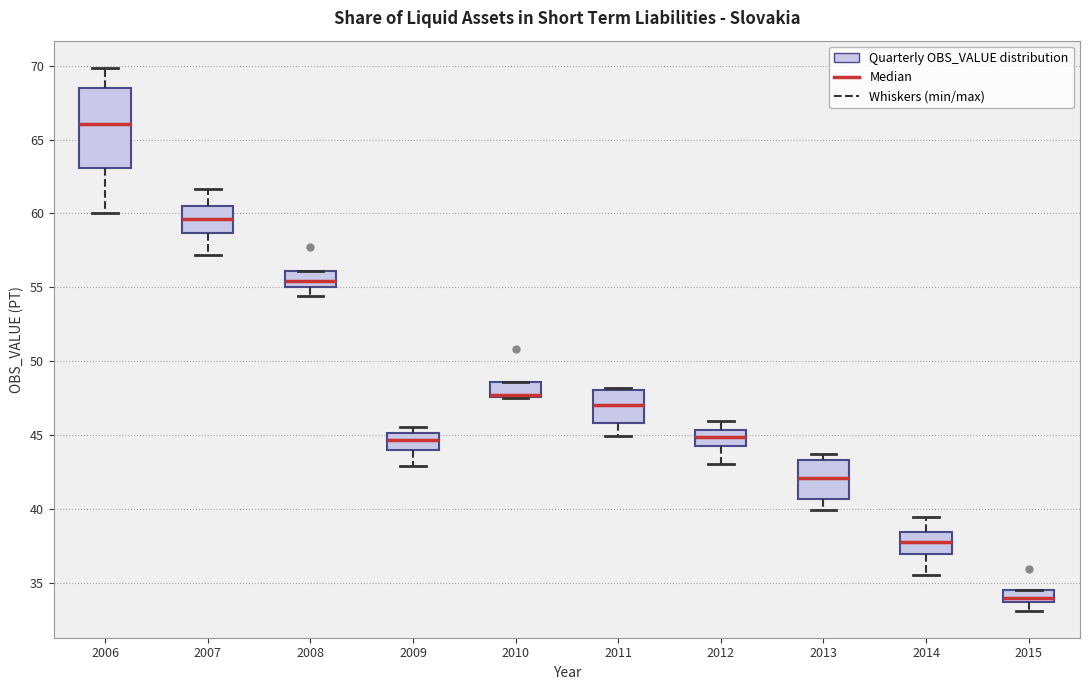

Reading left to right, transcribe this box plot: for each box, give where its median line is, the range the box spans, and where its two whiskers end, as read against the y-axis. The values are not printed on the chart, so give them approximately, as read against the axis.

2006: median 66.0, box 63.0 to 68.5, whiskers 60.0 to 70.0
2007: median 59.5, box 58.5 to 60.5, whiskers 57.0 to 61.5
2008: median 55.5, box 55.0 to 56.0, whiskers 54.5 to 56.0
2009: median 44.5, box 44.0 to 45.0, whiskers 43.0 to 45.5
2010: median 47.5 (drawn on the box's lower edge), box 47.5 to 48.5, whiskers 47.5 to 48.5
2011: median 47.0, box 46.0 to 48.0, whiskers 45.0 to 48.0 (just above the box's upper edge)
2012: median 45.0, box 44.0 to 45.5, whiskers 43.0 to 46.0
2013: median 42.0, box 40.5 to 43.5, whiskers 40.0 to 43.5 (just above the box's upper edge)
2014: median 38.0, box 37.0 to 38.5, whiskers 35.5 to 39.5
2015: median 34.0, box 33.5 to 34.5, whiskers 33.0 to 34.5